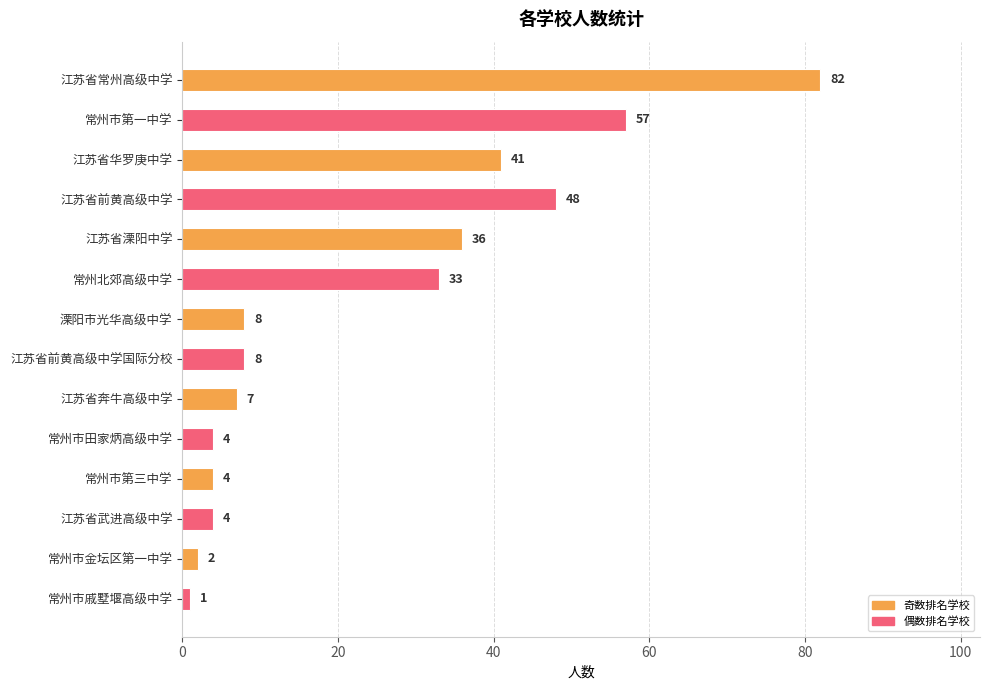

Are the bars horizontal?

Yes